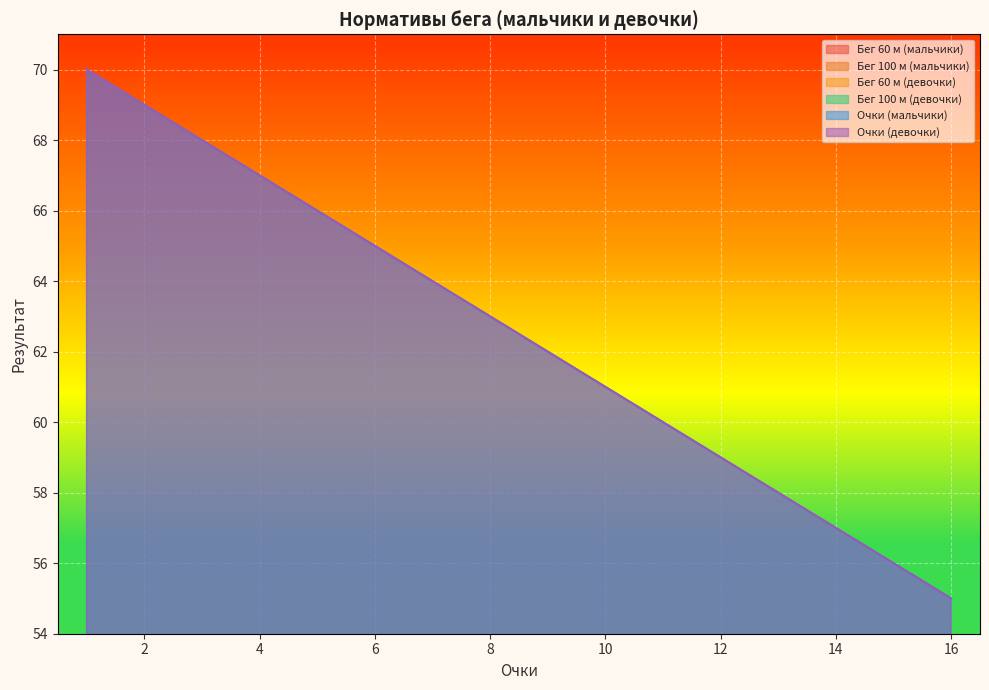

What is the difference between the maximum and second lowest values in the Бег 100 м (девочки) series?

2.1